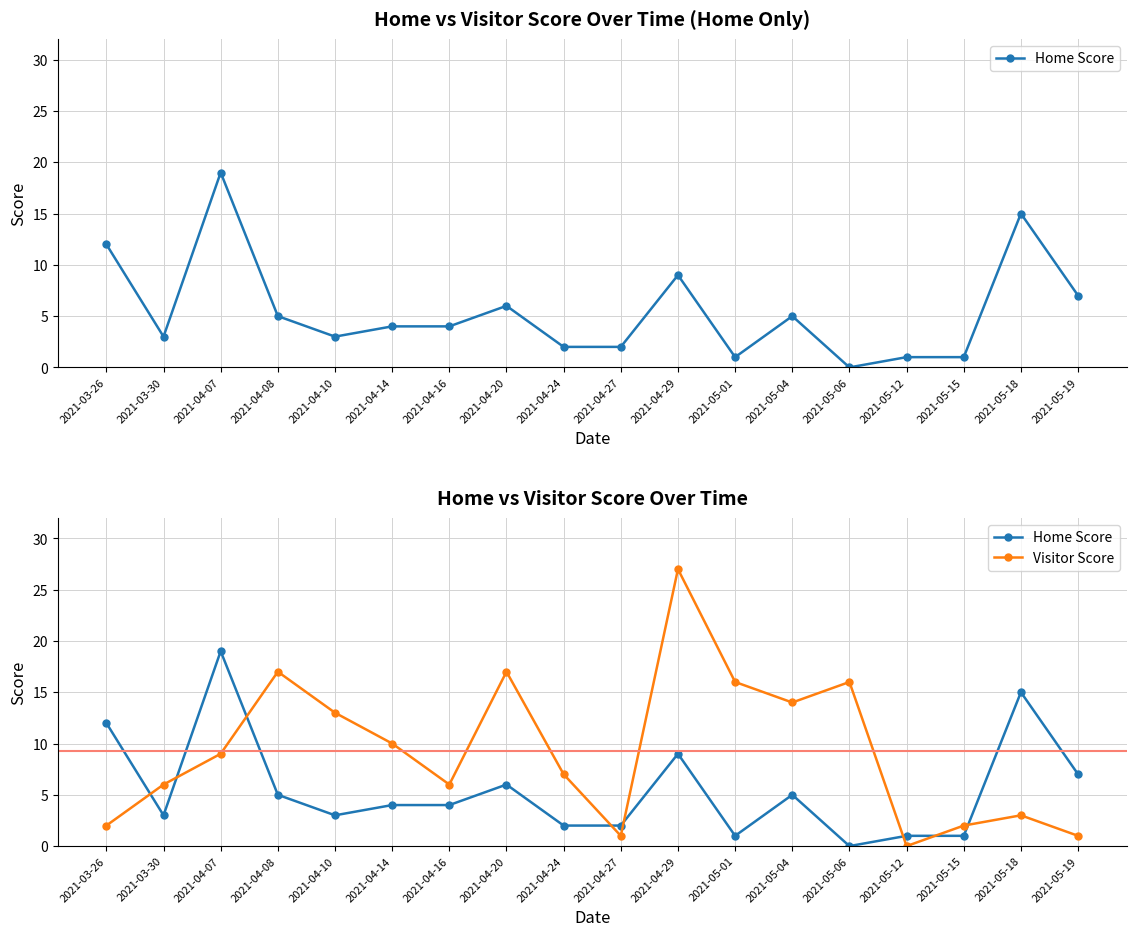

Between which two adjacent categories do Visitor Score and Home Score first intersect?

2021-03-26 and 2021-03-30